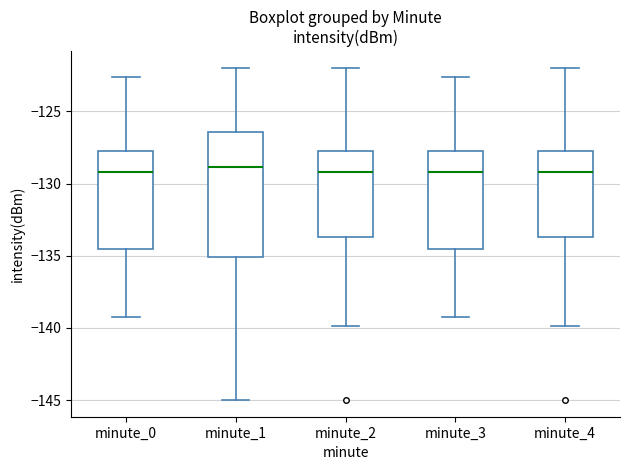

Reading left to right, transcribe this box plot: for each box, give where its median line is, the range the box spans, and where its two whiskers end, as read against the y-axis. The values are not printed on the chart, so give them approximately, as read against the axis.

minute_0: median -129.0, box -134.5 to -127.5, whiskers -139.5 to -122.5
minute_1: median -129.0, box -135.0 to -126.5, whiskers -145.0 to -122.0
minute_2: median -129.0, box -133.5 to -127.5, whiskers -140.0 to -122.0
minute_3: median -129.0, box -134.5 to -127.5, whiskers -139.5 to -122.5
minute_4: median -129.0, box -133.5 to -127.5, whiskers -140.0 to -122.0